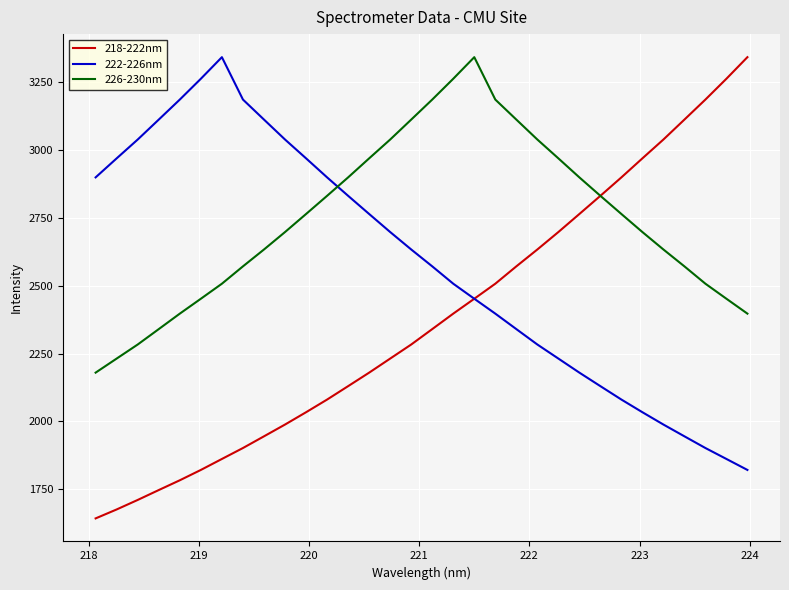

List the series in order of their overall mean, highest first.

226-230nm, 222-226nm, 218-222nm